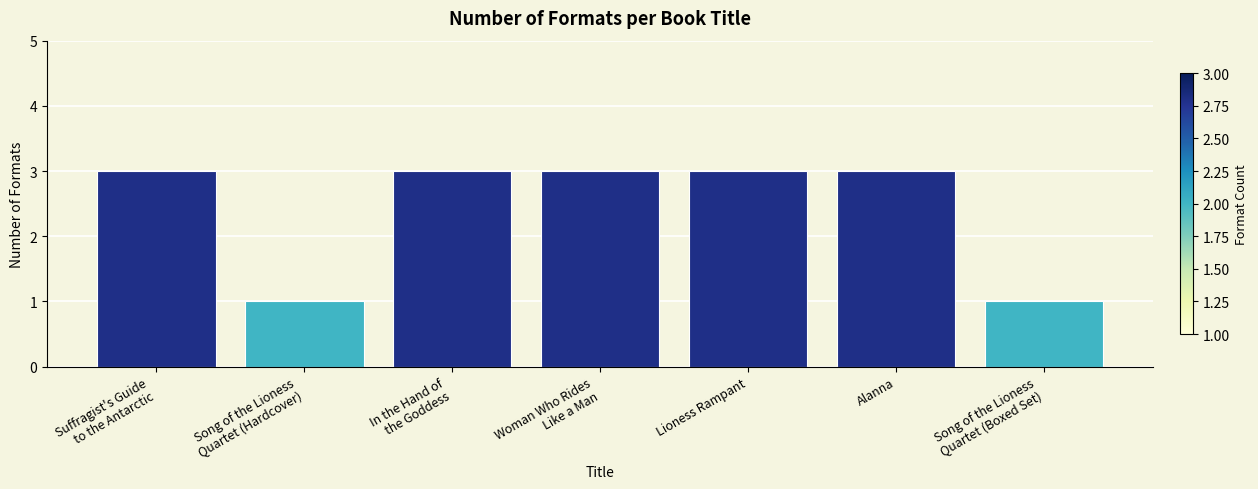

What value does the data have at Alanna?

3